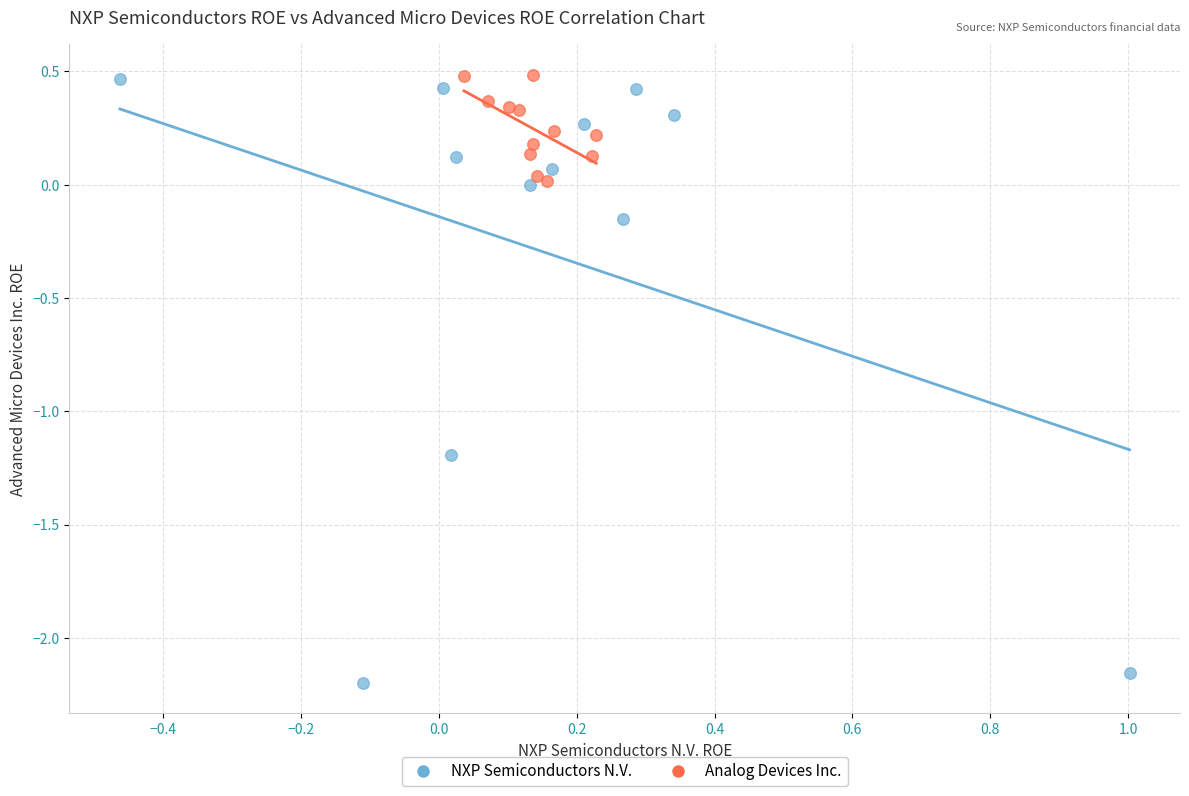

Which series has the largest Y range (max minus min)?

NXP Semiconductors N.V.